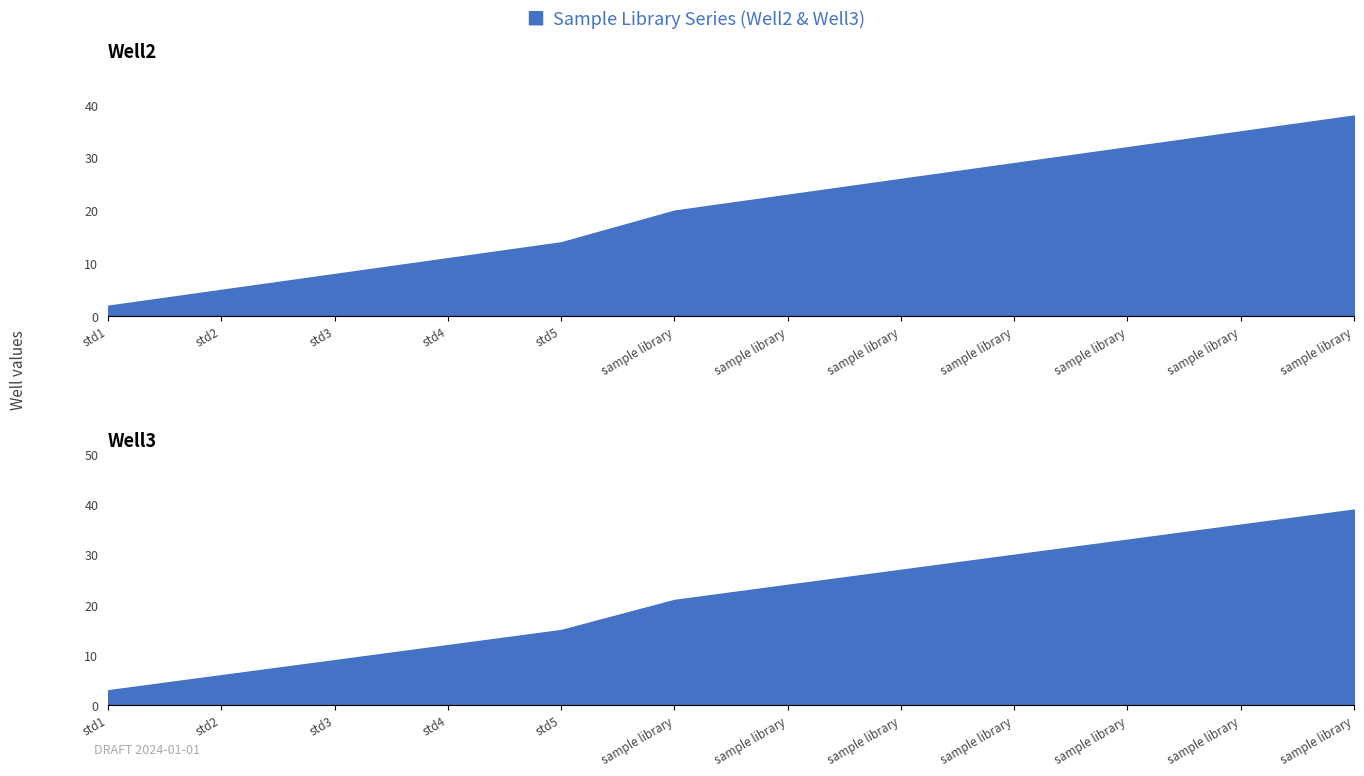

What is the label of the 10th point from the right?

std3